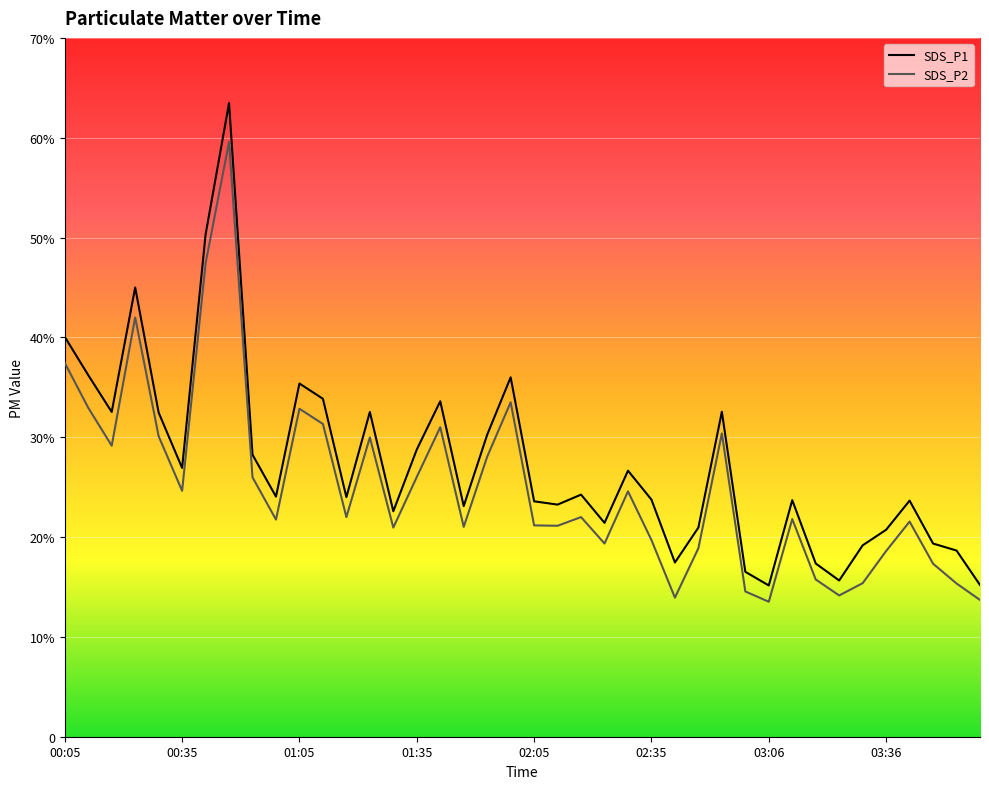

Where does the SDS_P1 series first go above 24?

00:05